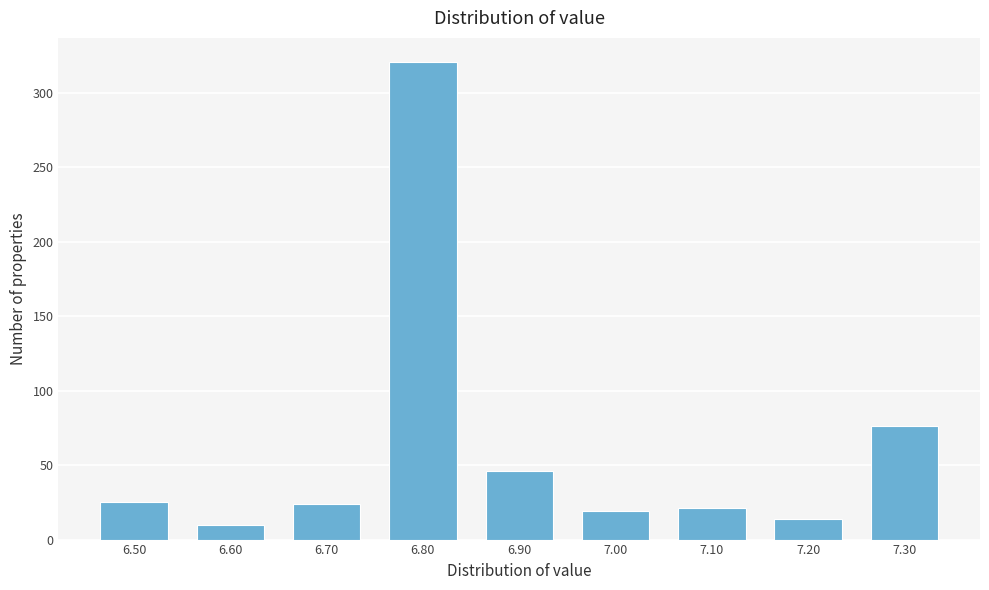

What is the difference between the maximum and minimum values?

311